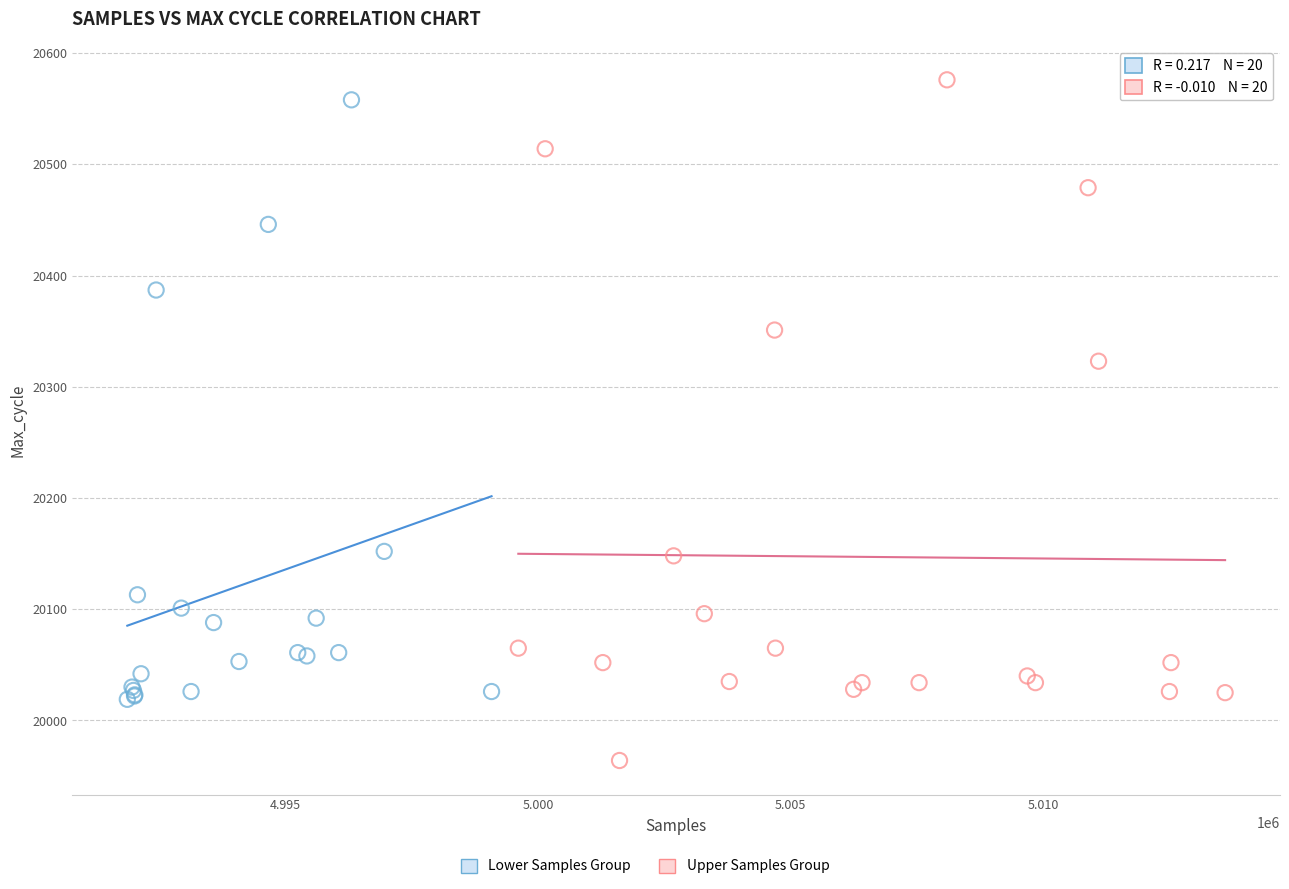

Which series has the widest spread of Y values?

Upper Samples Group